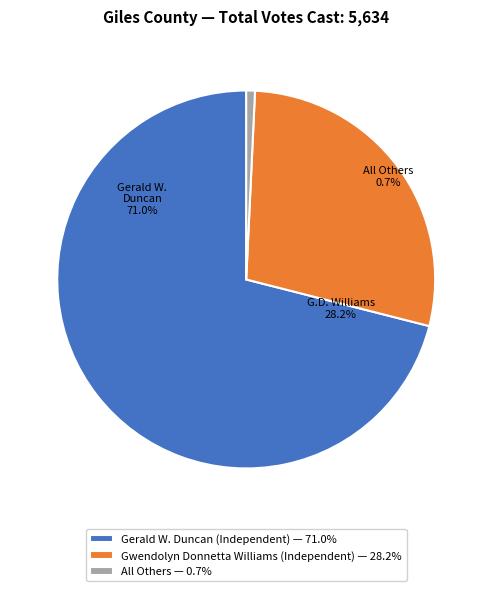

Does Gwendolyn Donnetta Williams (Independent) represent more than half of the total?

No